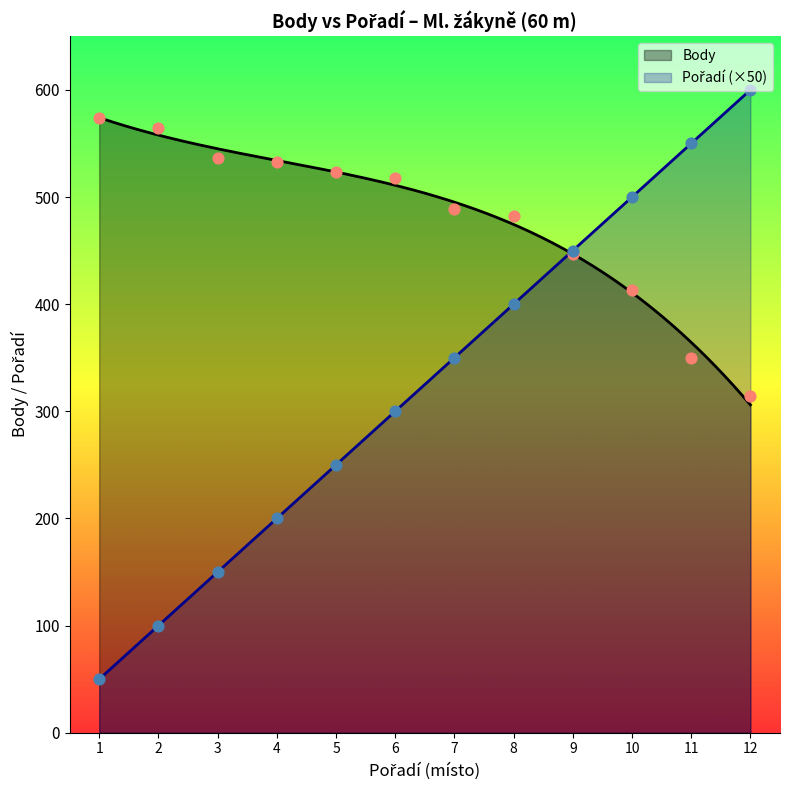

Which series contains the lowest Y value?

Pořadí